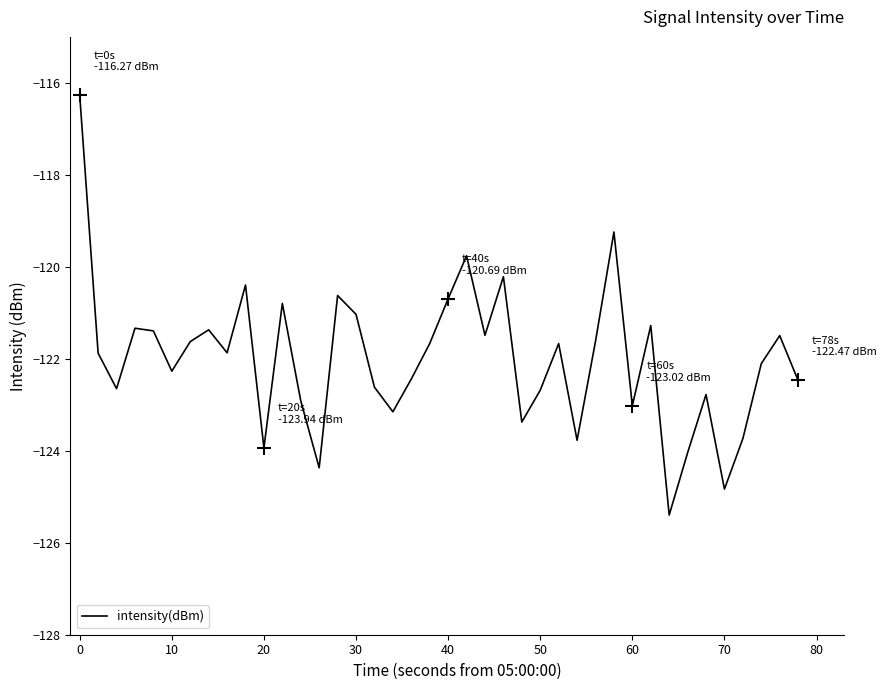

What is the greatest value displayed?

-116.3